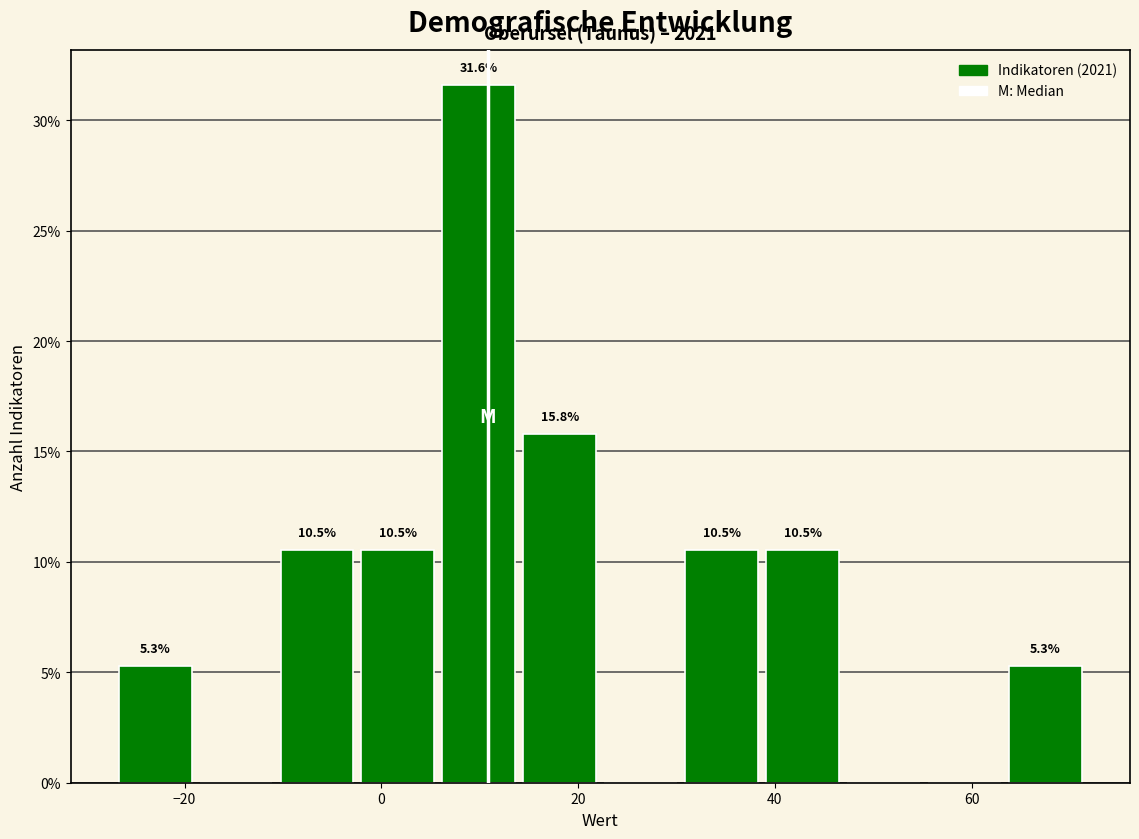

Over which range of the x-axis is the bar tallest?

6 to 14